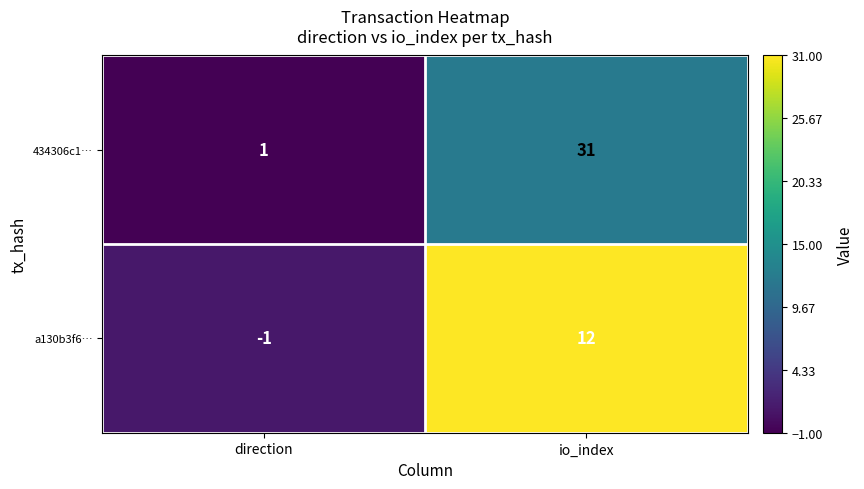

What is the difference between the maximum and minimum values in the 434306c1… series?

30